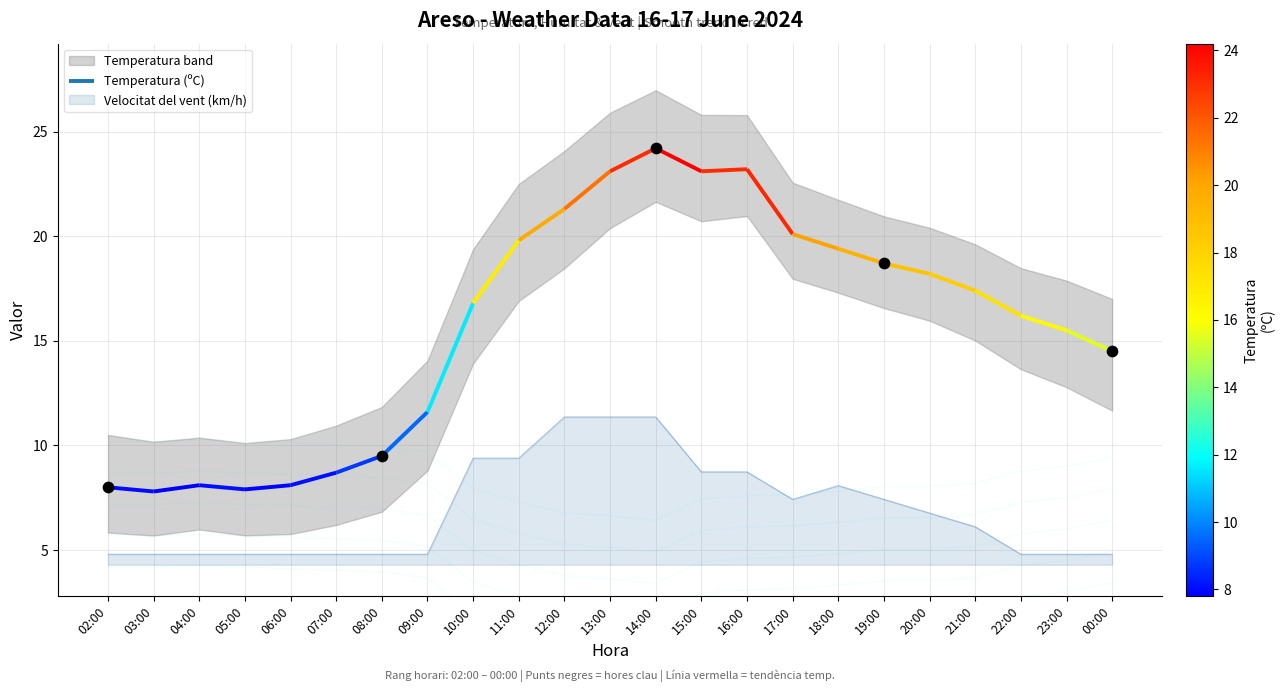

True or false: Velocitat del vent (km/h) has a value of 8.1 at 18:00.

True